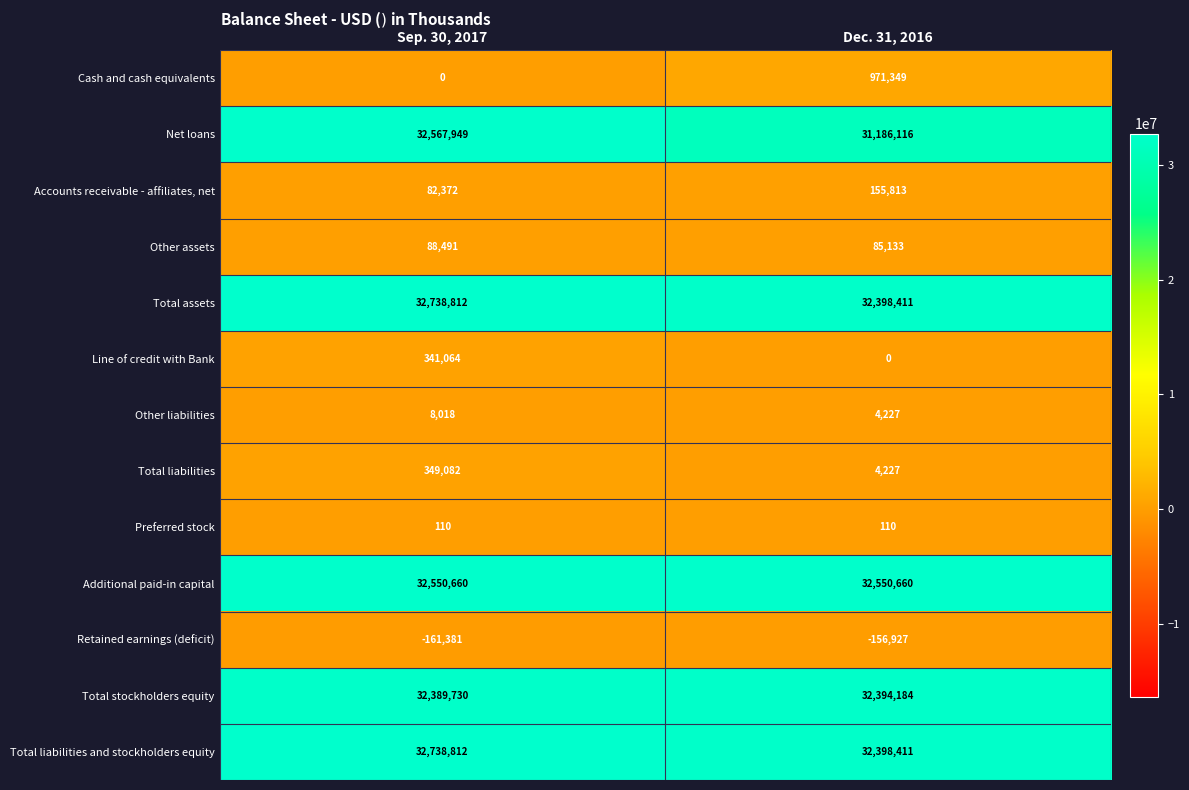

What is the average value of the Retained earnings (deficit) series?

-159154